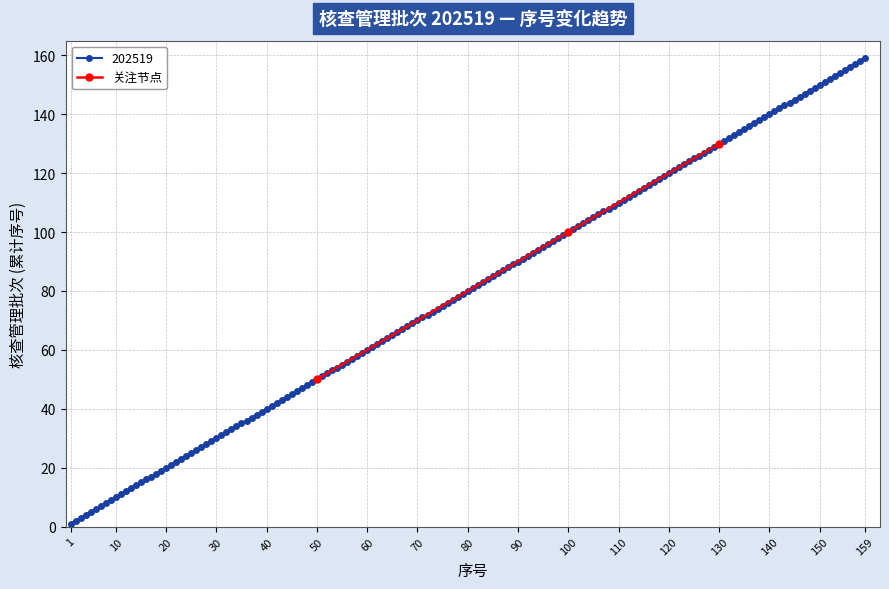

How many values in the 关注节点 series are below 100?

1